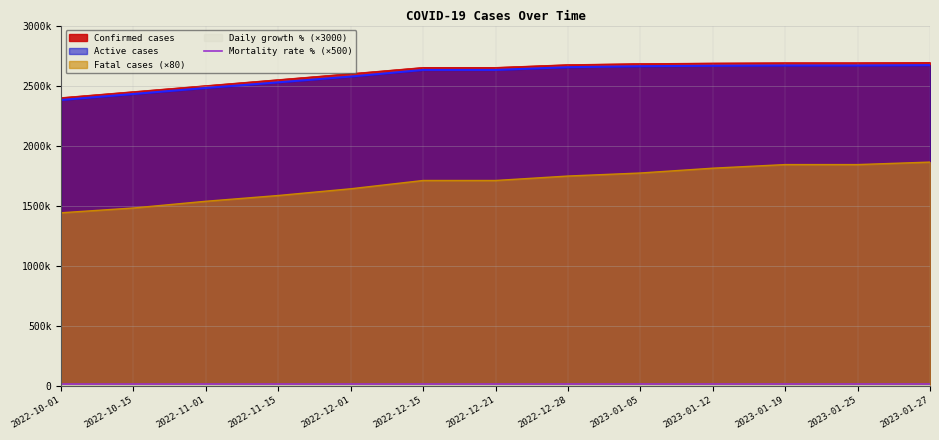

The chart shows a value of 7687 at 2022-10-01. True or false?

False